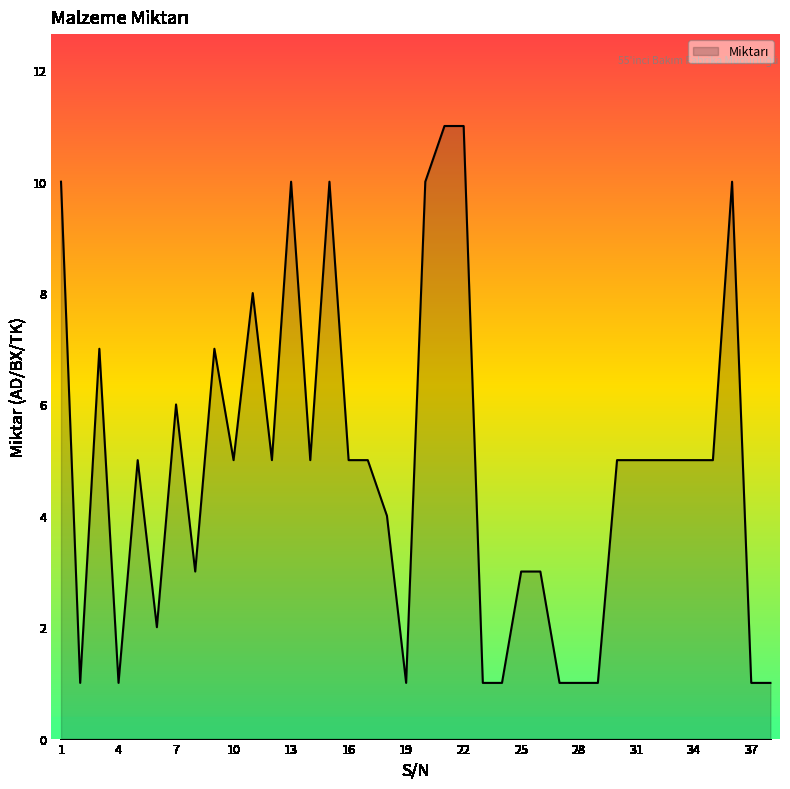

What is the maximum value shown in the chart?

11